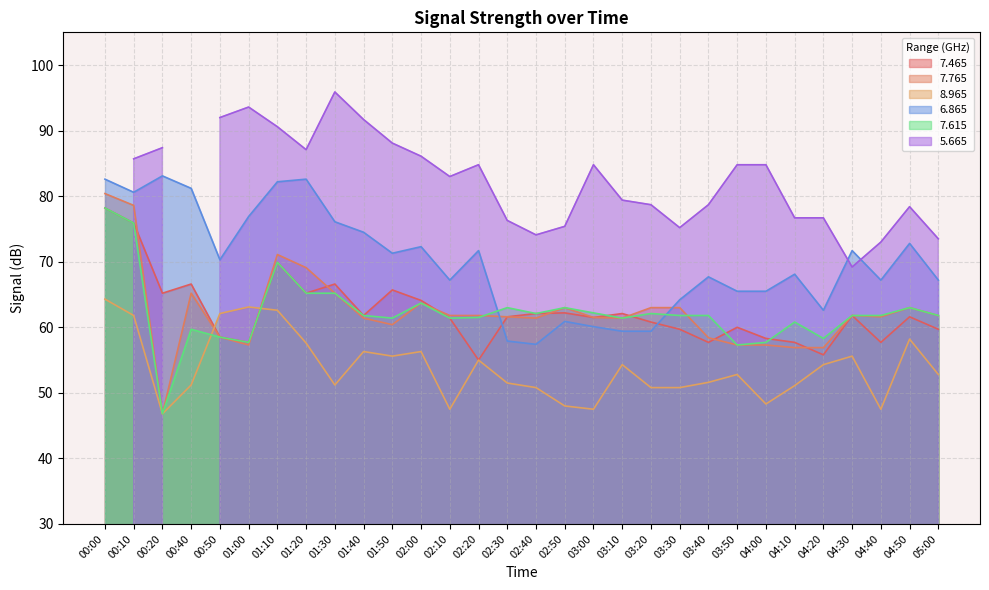

How many categories are shown in the chart?

30